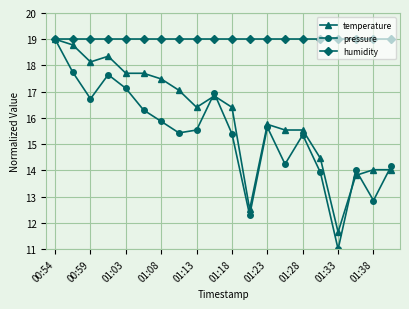

Which series has the widest spread of values?

pressure